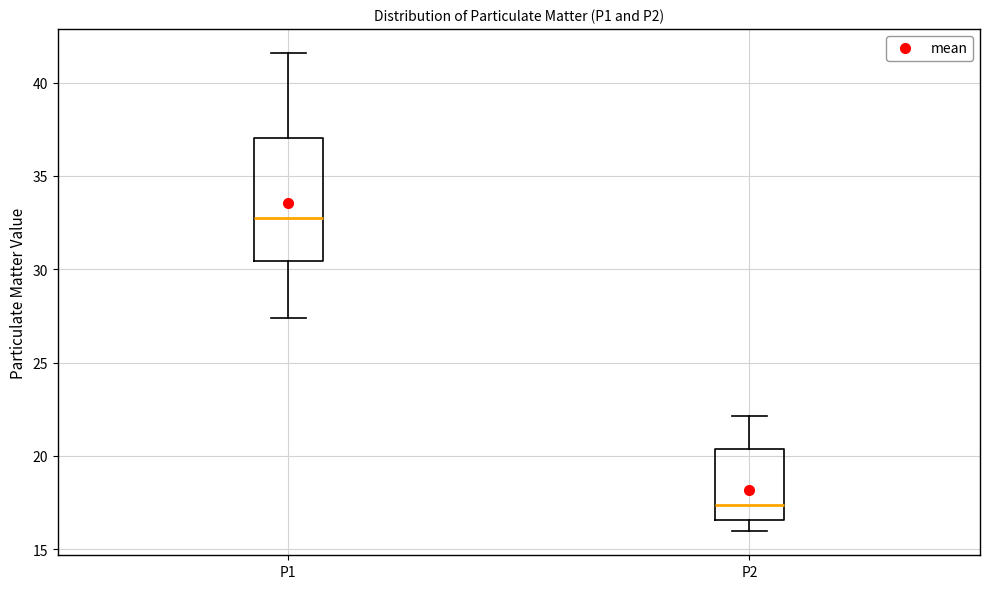

Reading left to right, read every box against the y-axis: the position of its median line, the range the box covers, and the ends of its whiskers. The values are not printed on the chart, so give them approximately, as read against the axis.

P1: median 33.0, box 30.5 to 37.0, whiskers 27.5 to 41.5
P2: median 17.5, box 16.5 to 20.5, whiskers 16.0 to 22.0